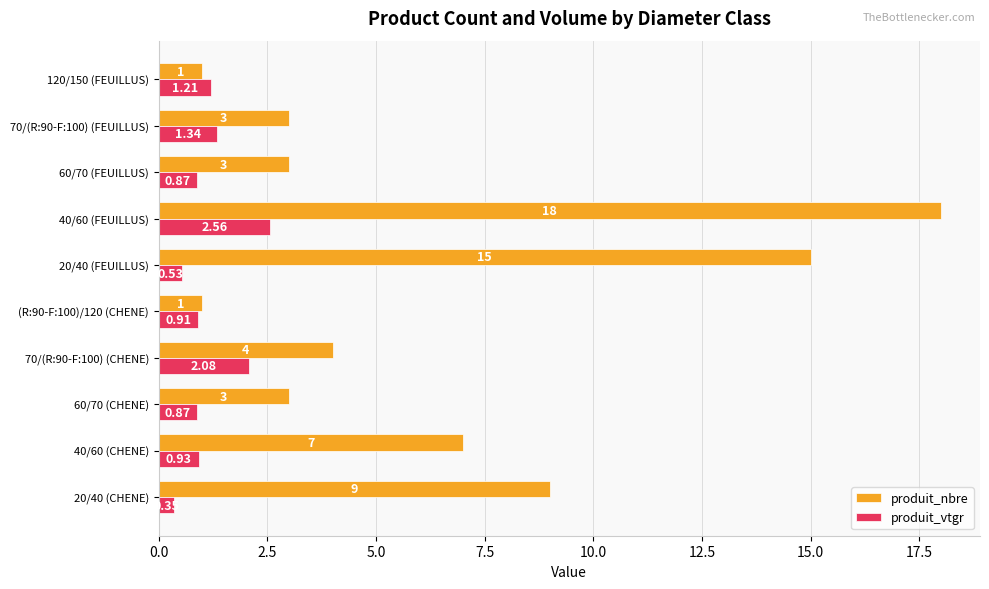

What are all the series names shown in the legend?

produit_nbre, produit_vtgr